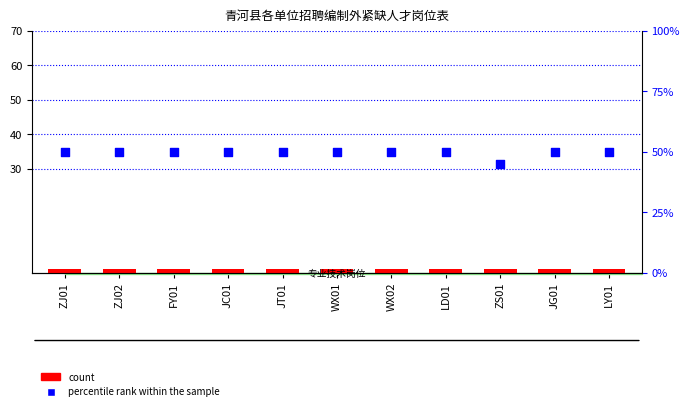

Which series has the largest total across all categories?

percentile rank within the sample